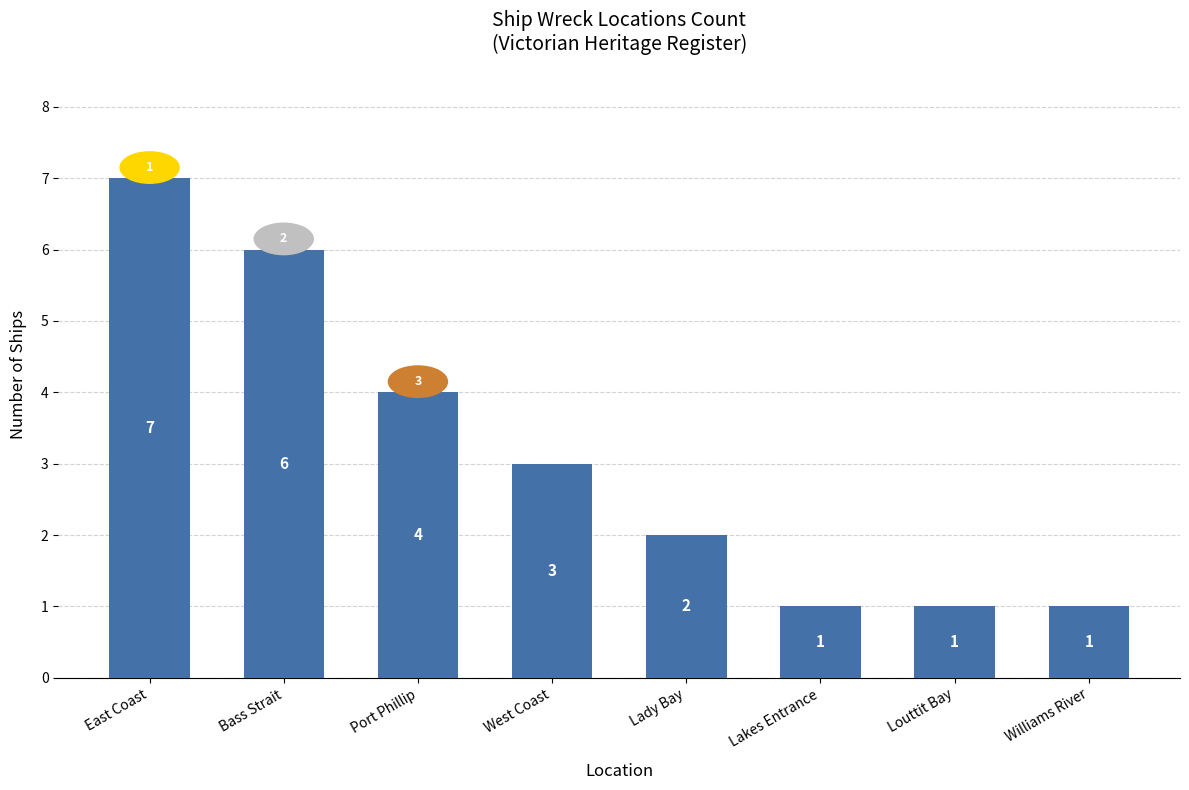

What position from the left is Bass Strait?

2